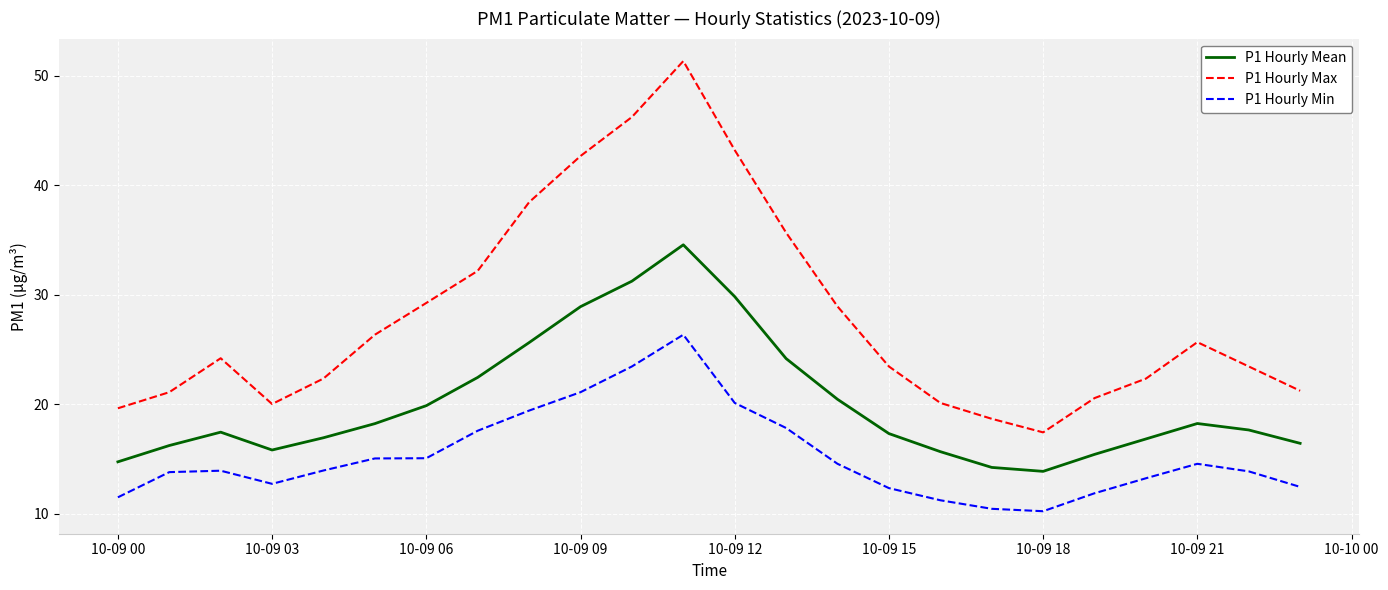

True or false: P1 Hourly Min and P1 Hourly Max intersect in this chart.

False